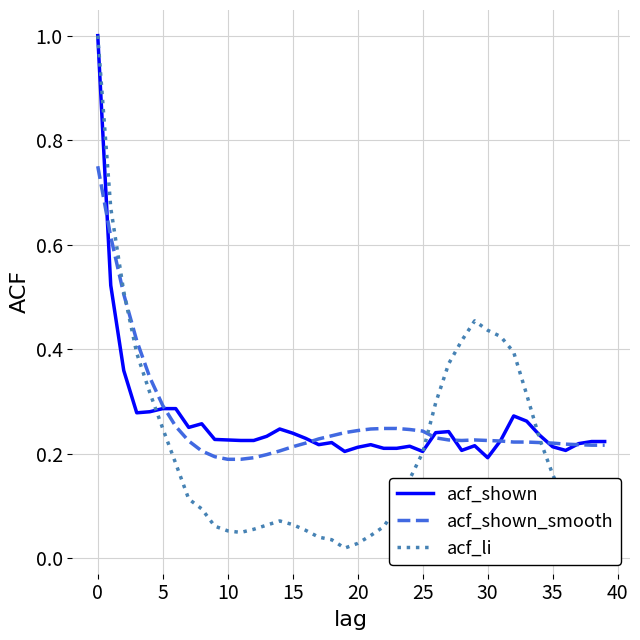

Which series has the widest spread of values?

acf_li